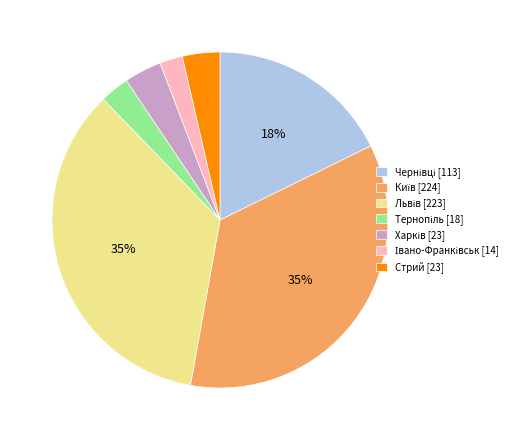

Is there any slice that represents more than half of the pie?

No